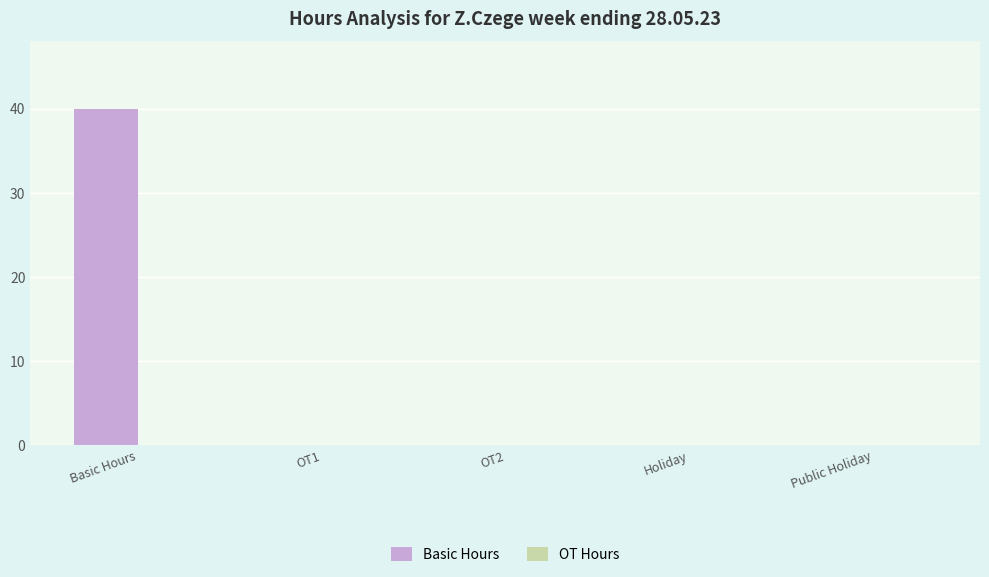

Between OT2 and Basic Hours, which is larger?

Basic Hours